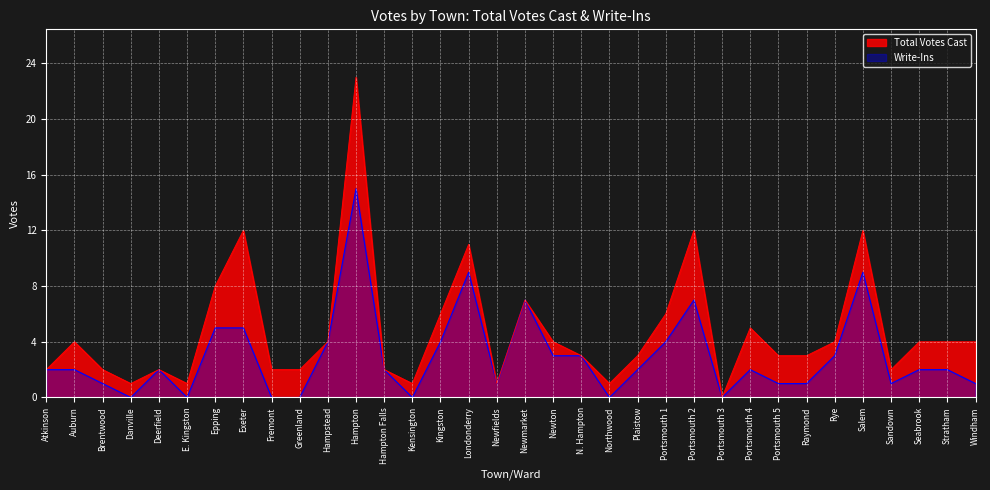

What is the sum of the Write-Ins values at Portsmouth 1 and E. Kingston?

4